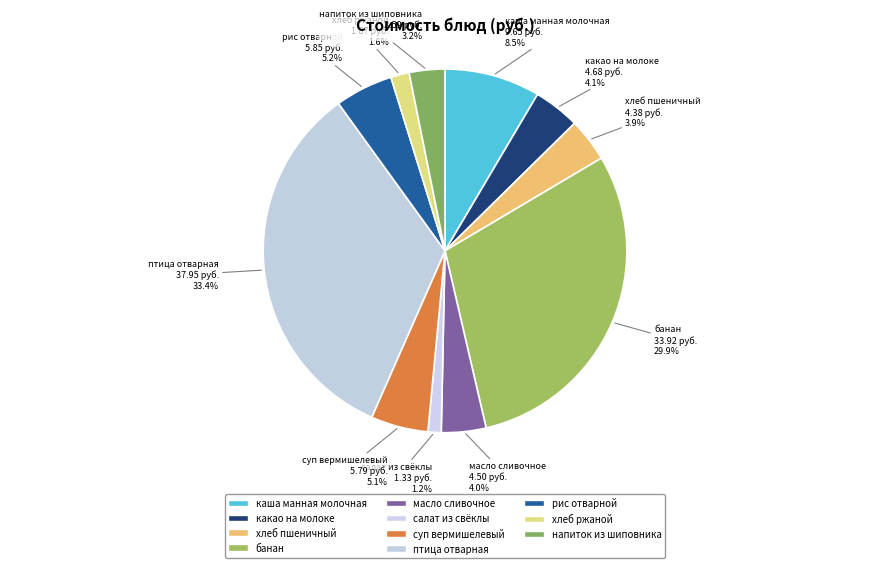

Rank the categories by value from highest to lowest.

птица отварная, банан, каша манная молочная, рис отварной, суп вермишелевый, какао на молоке, масло сливочное, хлеб пшеничный, напиток из шиповника, хлеб ржаной, салат из свёклы